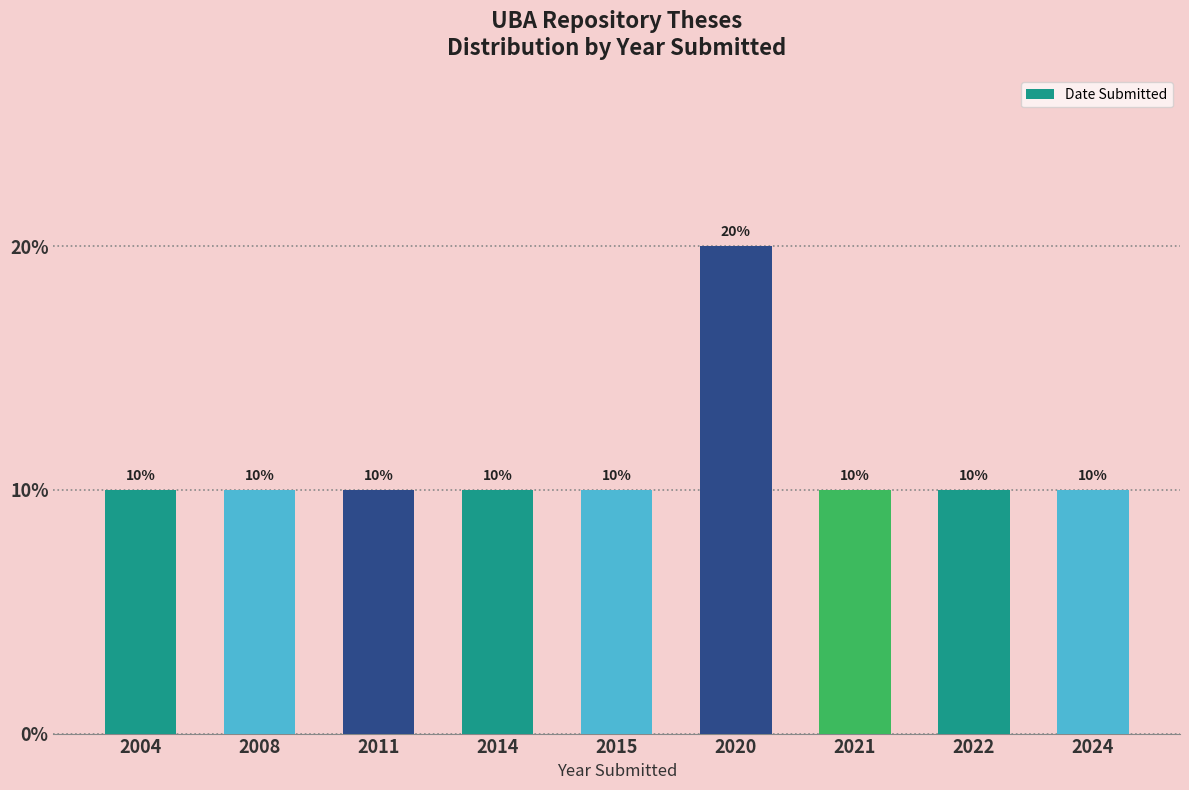

What is the difference between the maximum and second lowest values?

10